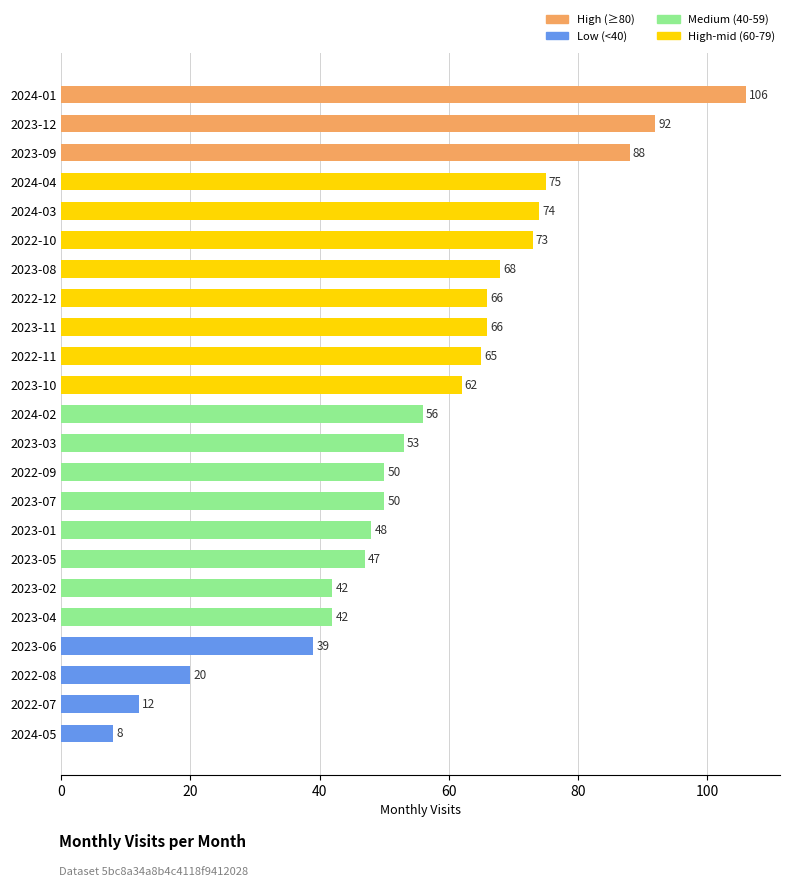

What is the difference between the maximum and minimum values?

98